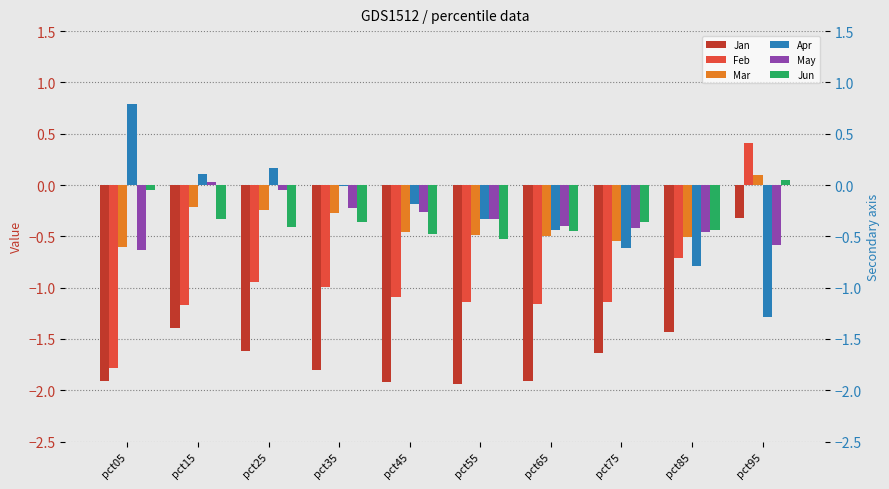

Reading left to right, extract all data points from this chart.

Jan: pct05=-1.9	pct15=-1.4	pct25=-1.6	pct35=-1.8	pct45=-1.9	pct55=-1.9	pct65=-1.9	pct75=-1.6	pct85=-1.4	pct95=-0.3
Feb: pct05=-1.8	pct15=-1.2	pct25=-0.9	pct35=-1.0	pct45=-1.1	pct55=-1.1	pct65=-1.2	pct75=-1.1	pct85=-0.7	pct95=0.4
Mar: pct05=-0.6	pct15=-0.2	pct25=-0.2	pct35=-0.3	pct45=-0.5	pct55=-0.5	pct65=-0.5	pct75=-0.5	pct85=-0.5	pct95=0.1
Apr: pct05=0.8	pct15=0.1	pct25=0.2	pct35=-0.0	pct45=-0.2	pct55=-0.3	pct65=-0.4	pct75=-0.6	pct85=-0.8	pct95=-1.3
May: pct05=-0.6	pct15=0.0	pct25=-0.0	pct35=-0.2	pct45=-0.3	pct55=-0.3	pct65=-0.4	pct75=-0.4	pct85=-0.5	pct95=-0.6
Jun: pct05=-0.0	pct15=-0.3	pct25=-0.4	pct35=-0.4	pct45=-0.5	pct55=-0.5	pct65=-0.5	pct75=-0.4	pct85=-0.4	pct95=0.0